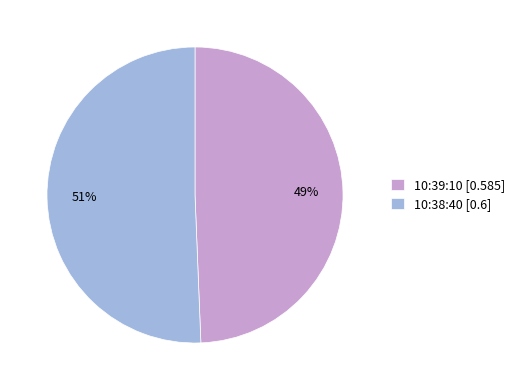

Which slice is the largest?

10:38:40